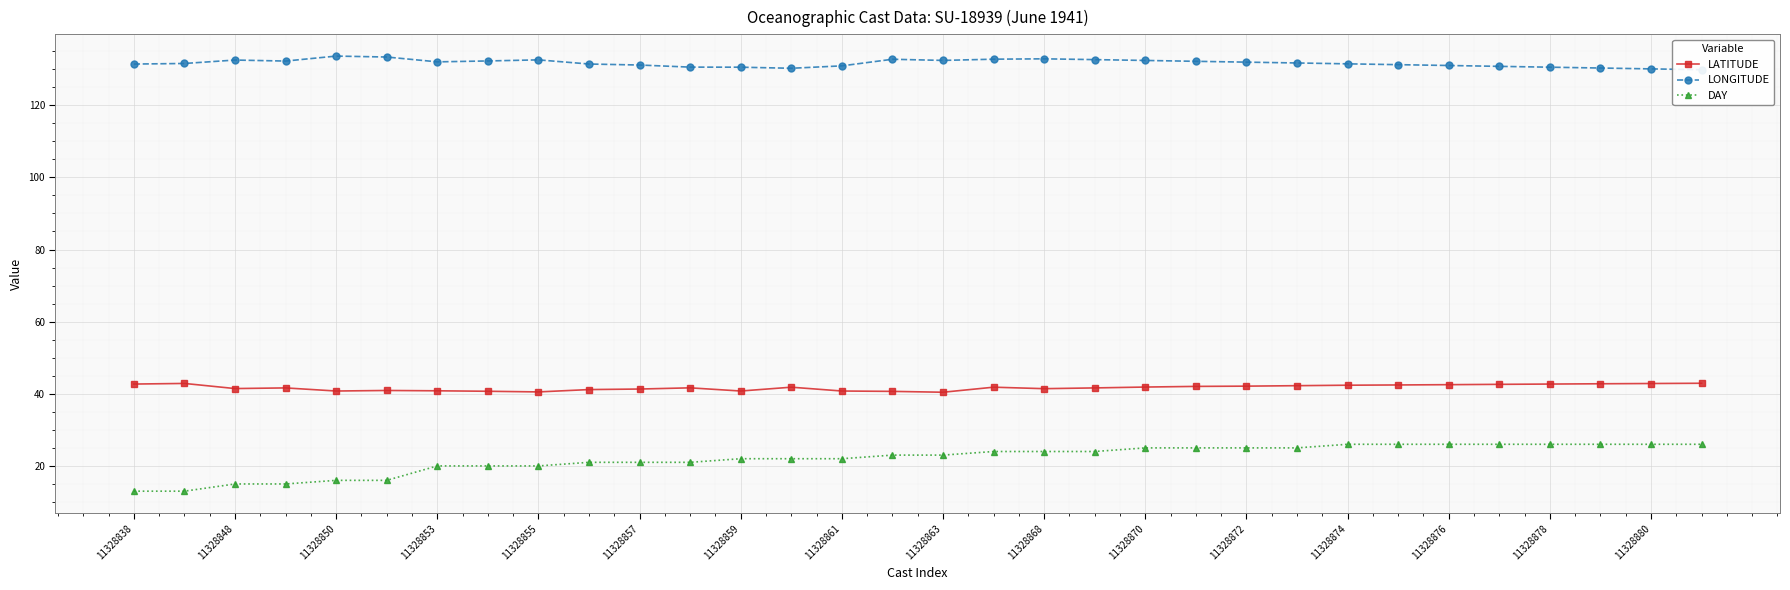

True or false: LATITUDE and LONGITUDE intersect in this chart.

False